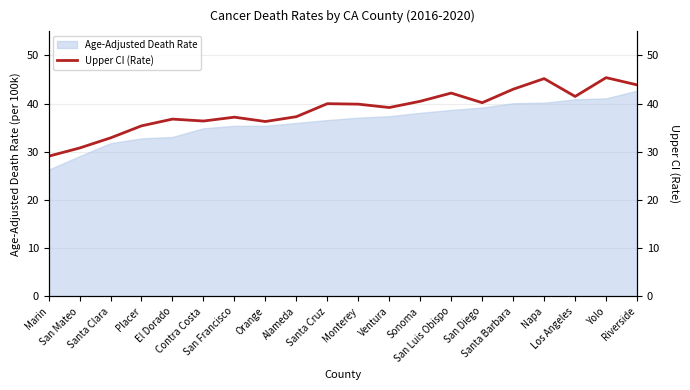

Where does the data first go above 39?

Santa Cruz